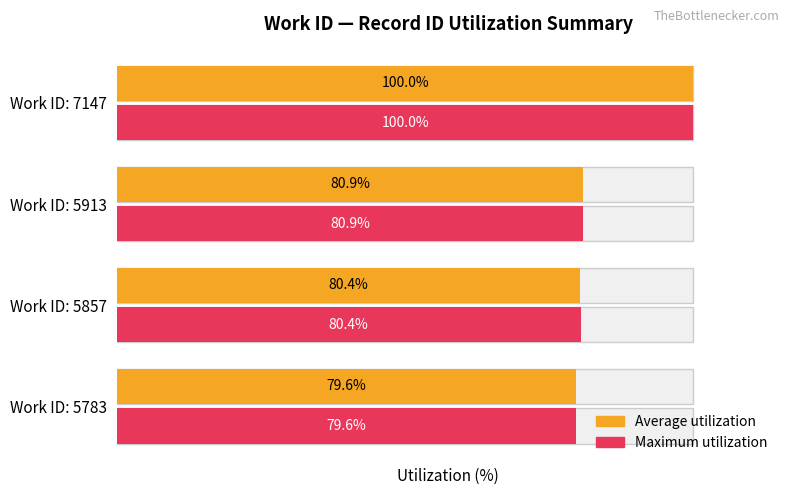

What is the minimum value shown in the chart?

79.6